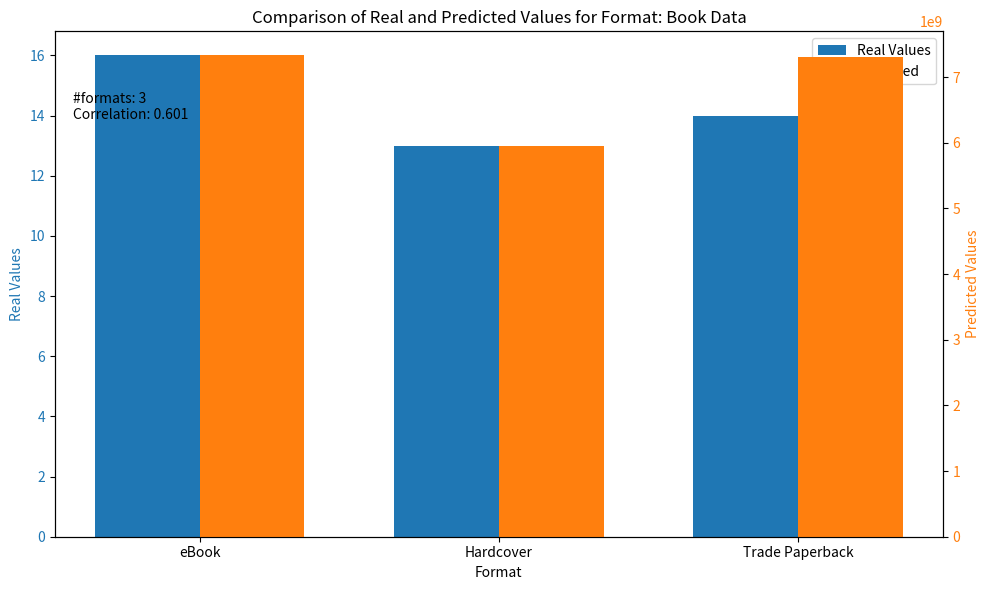

Where is Real Values nearest to the value 14?

Trade Paperback